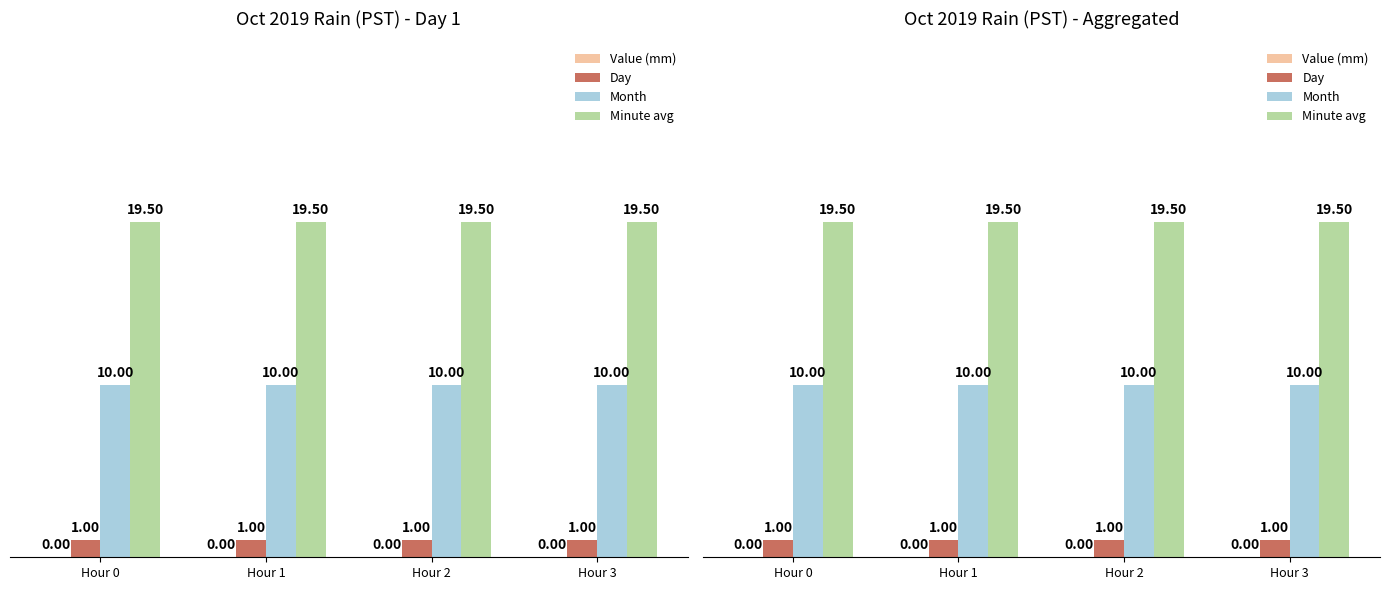

What is the sum of all Minute avg values?

78.0